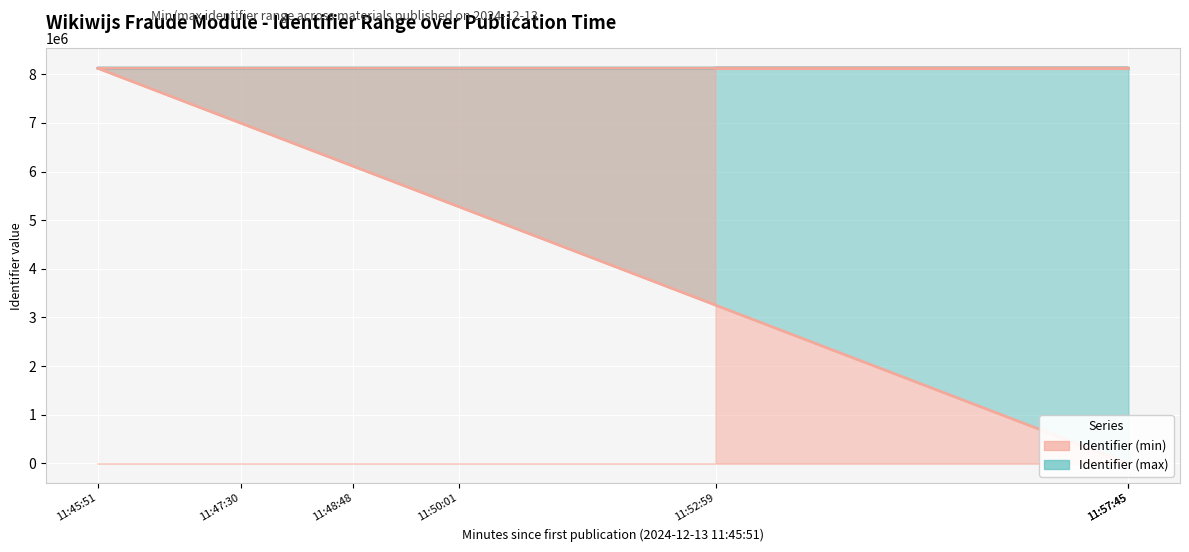

True or false: Identifier (min) and Identifier (max) cross at least once.

False